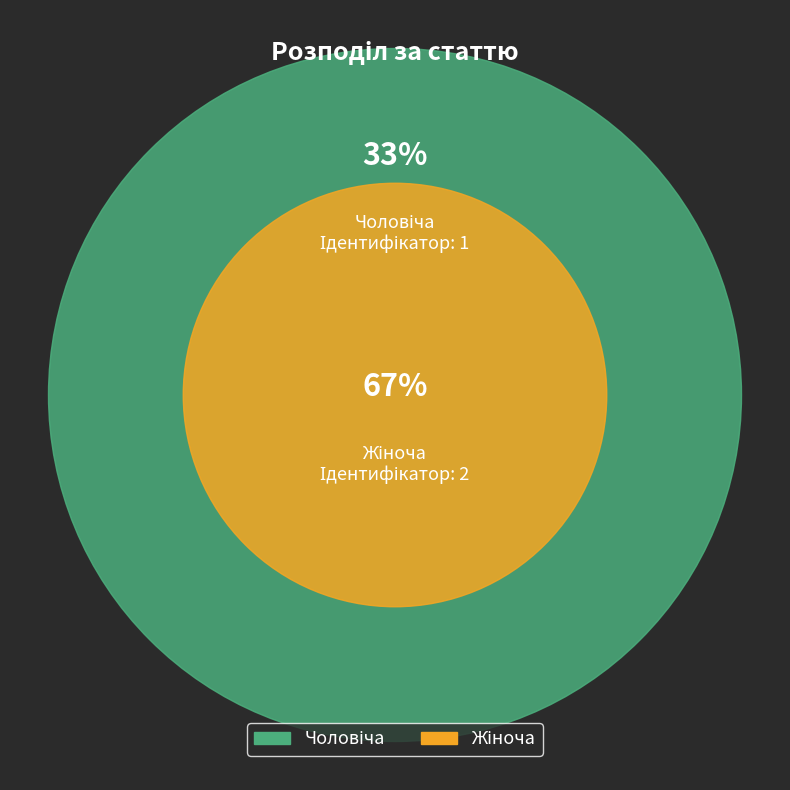

What is the total percentage of Жіноча and Чоловіча?

100.0%